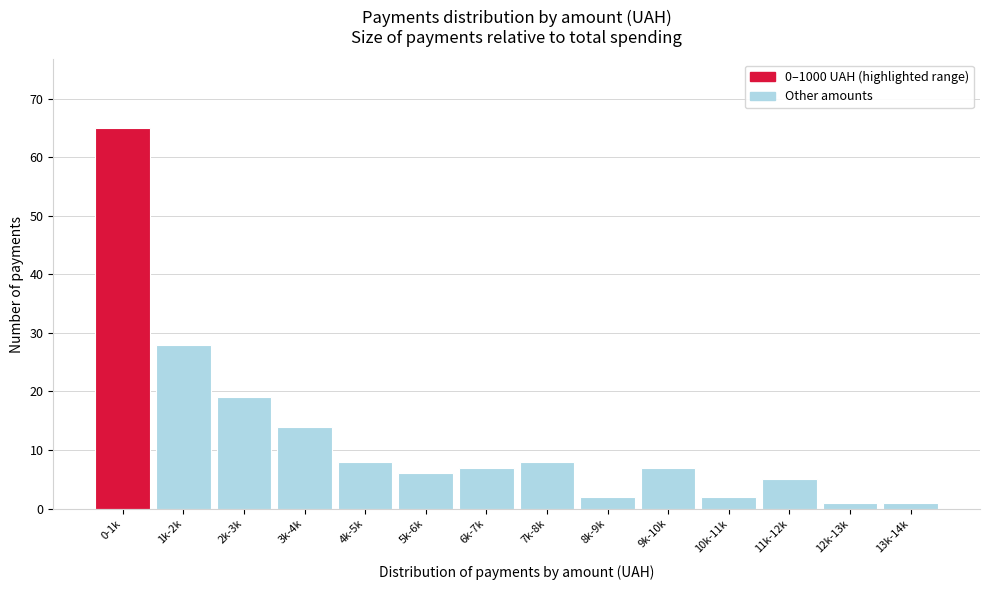

Reading left to right, transcribe all the data shown in this chart.

0-1k=65	1k-2k=28	2k-3k=19	3k-4k=14	4k-5k=8	5k-6k=6	6k-7k=7	7k-8k=8	8k-9k=2	9k-10k=7	10k-11k=2	11k-12k=5	12k-13k=1	13k-14k=1